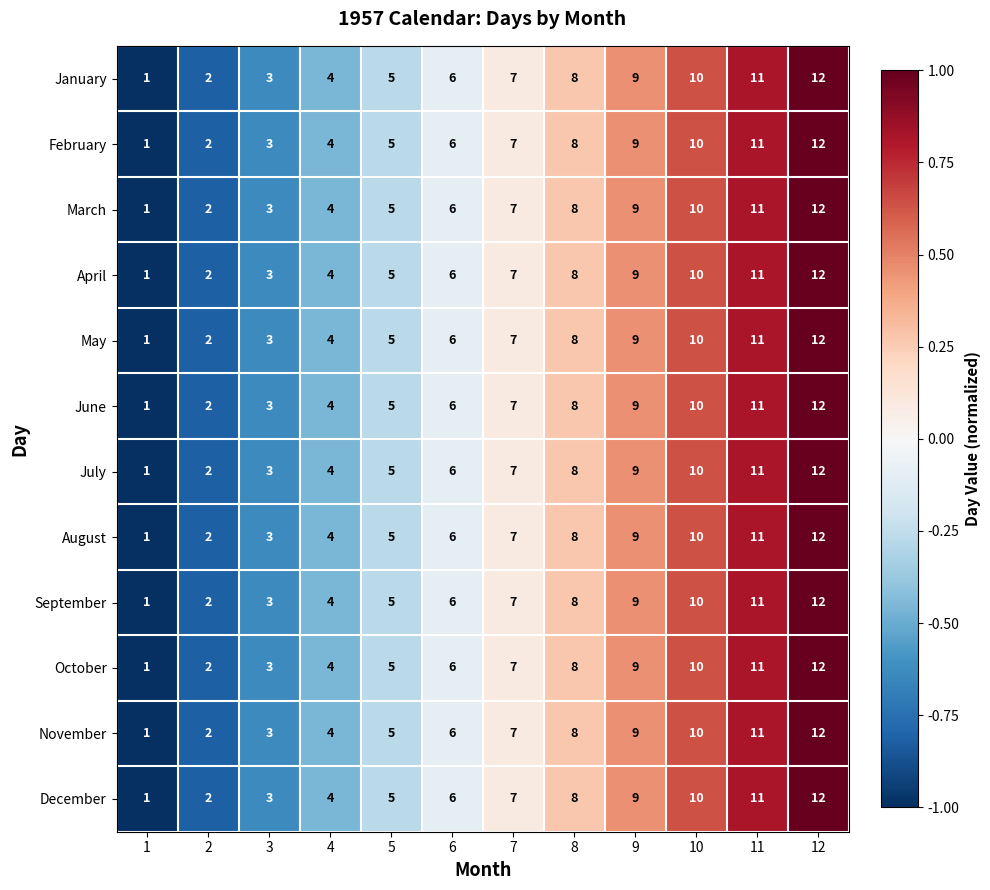

True or false: August has a value of 14 at 9.

False